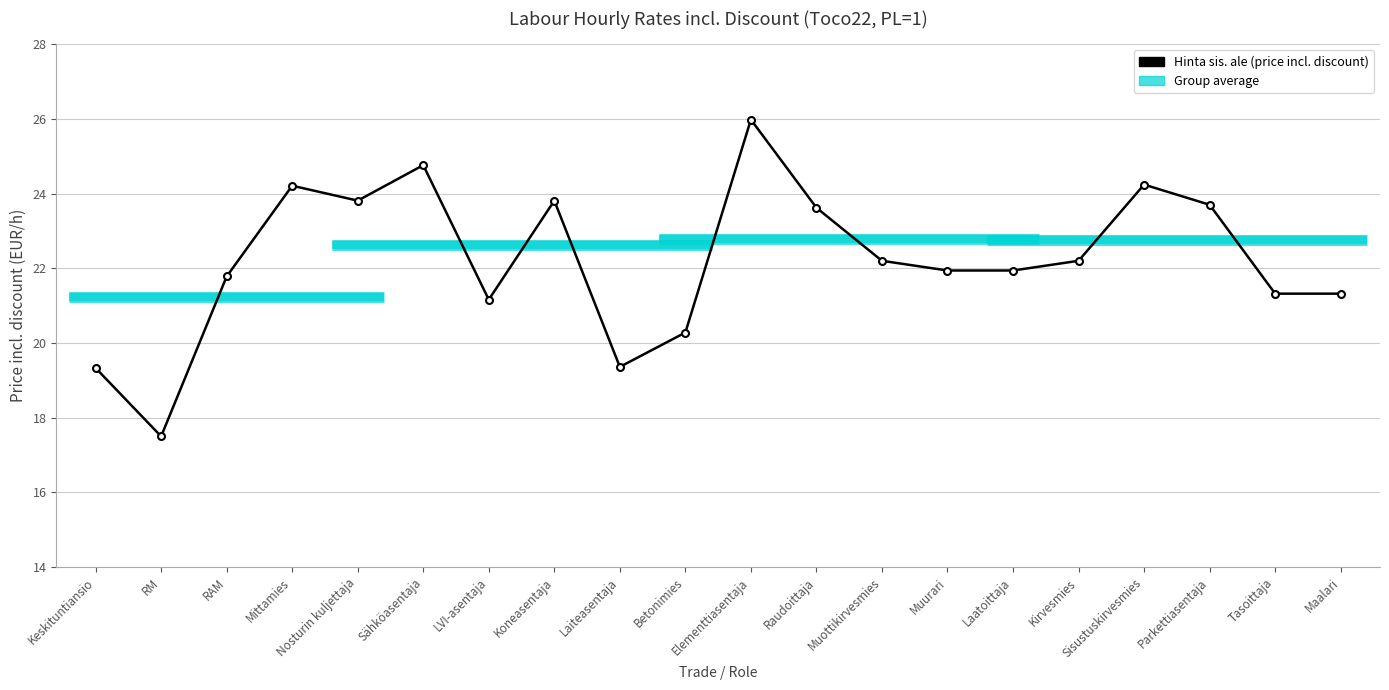

Does the chart have visible grid lines?

Yes